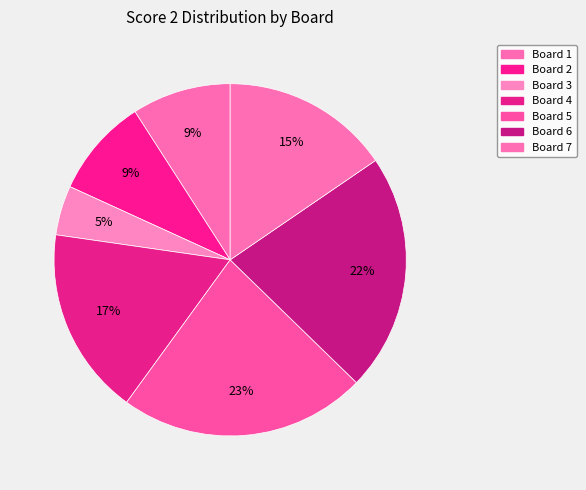

What is the smallest slice in the pie chart?

Board 3